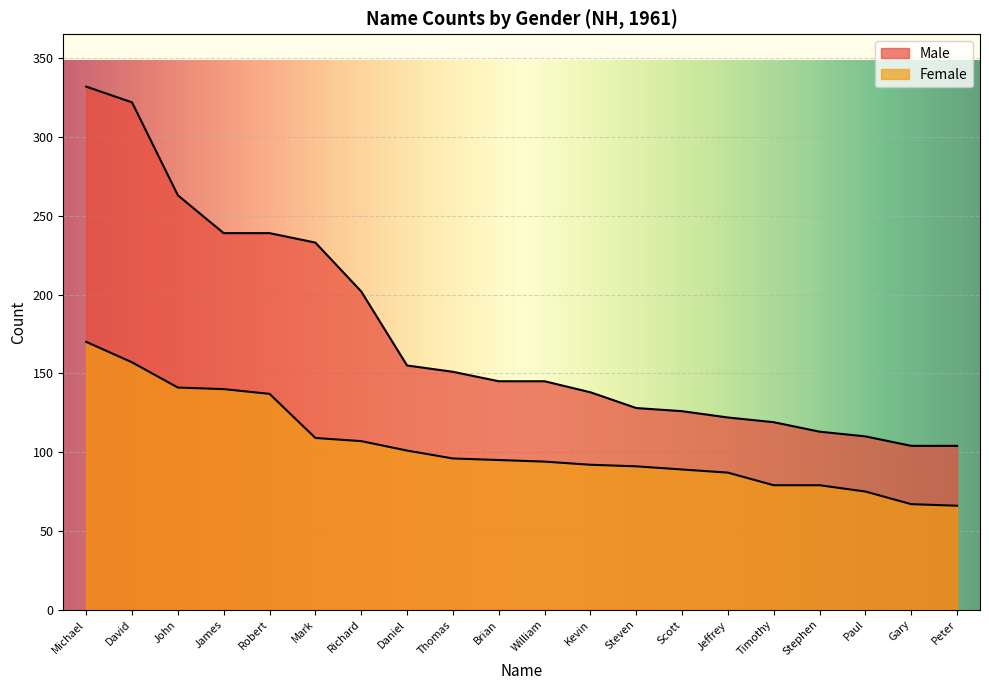

What is the difference between the maximum and second lowest values in the Female series?

103